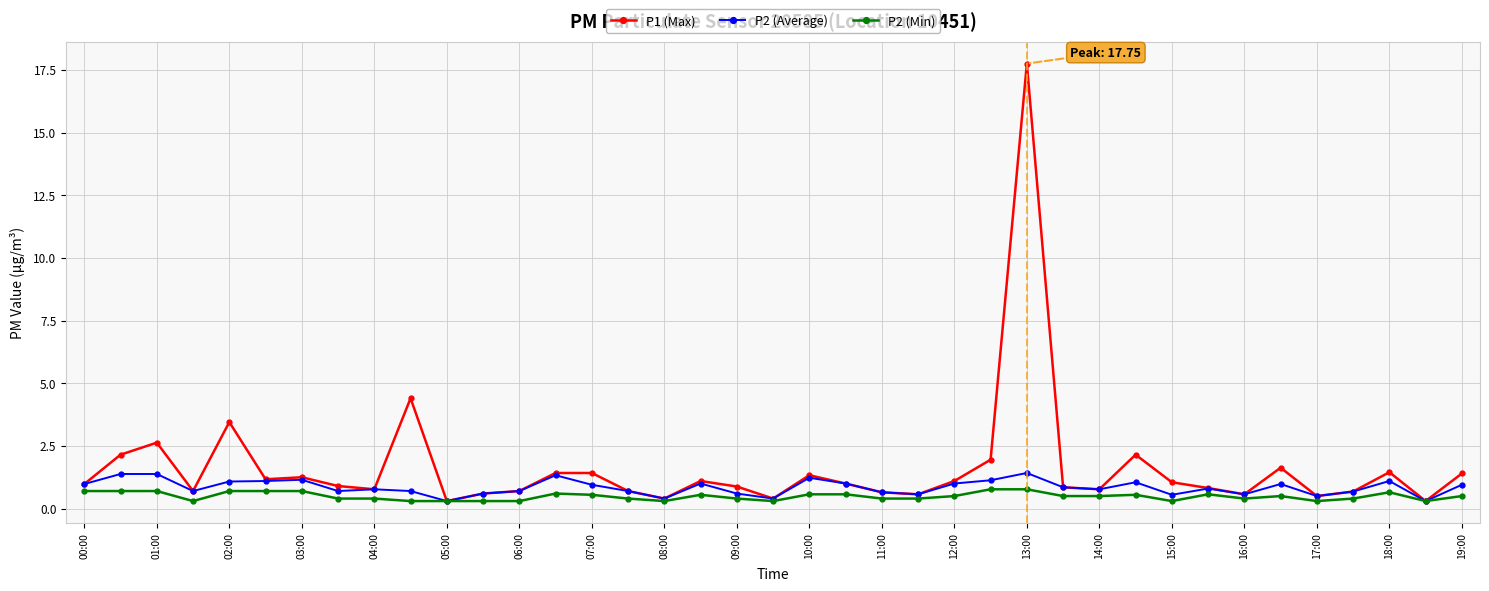

List the series in order of their peak value, lowest first.

P2 (Min), P2 (Average), P1 (Max)